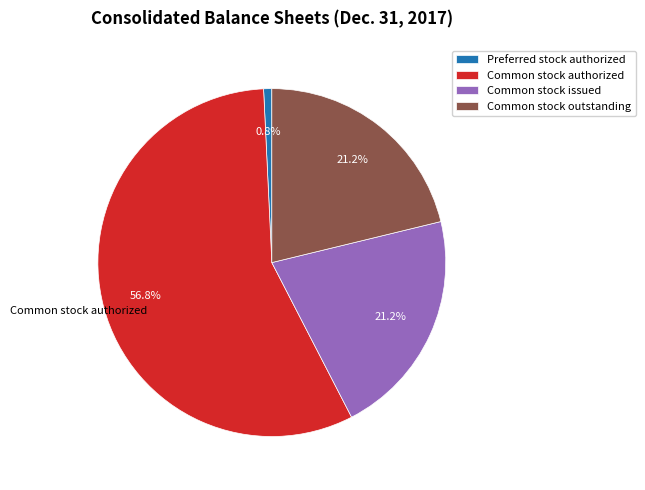

Is Common stock issued the majority of the pie?

No